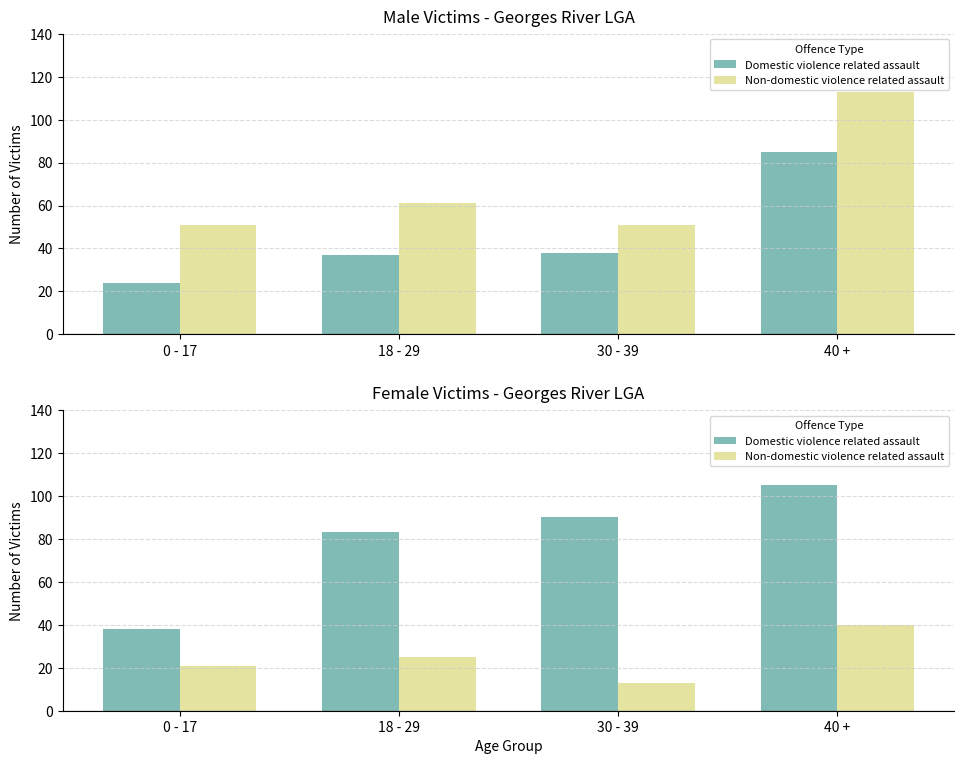

Are the bars grouped side by side (vs. stacked)?

Yes